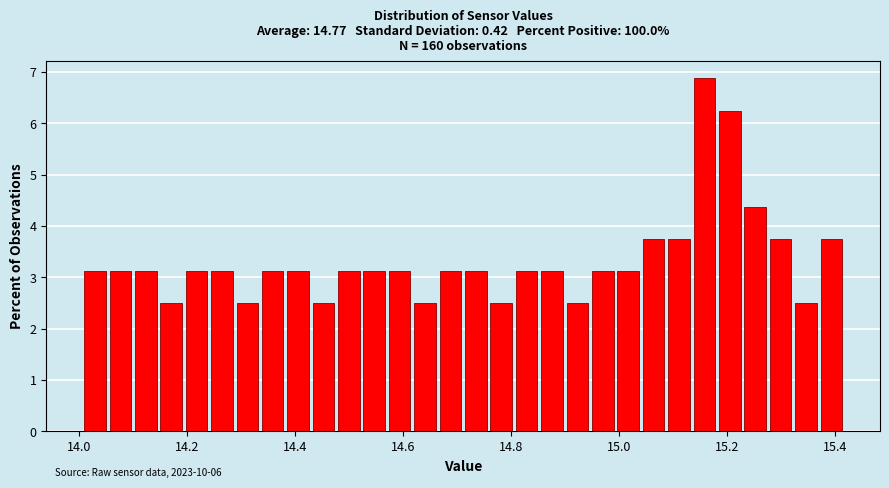

Around what value on the x-axis is the tallest bar? Give the approximate position of its centre, as read against the axis.

15.16